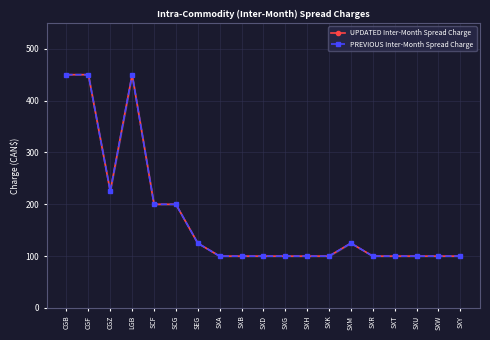

Where is PREVIOUS Inter-Month Spread Charge nearest to the value 275?

CGZ